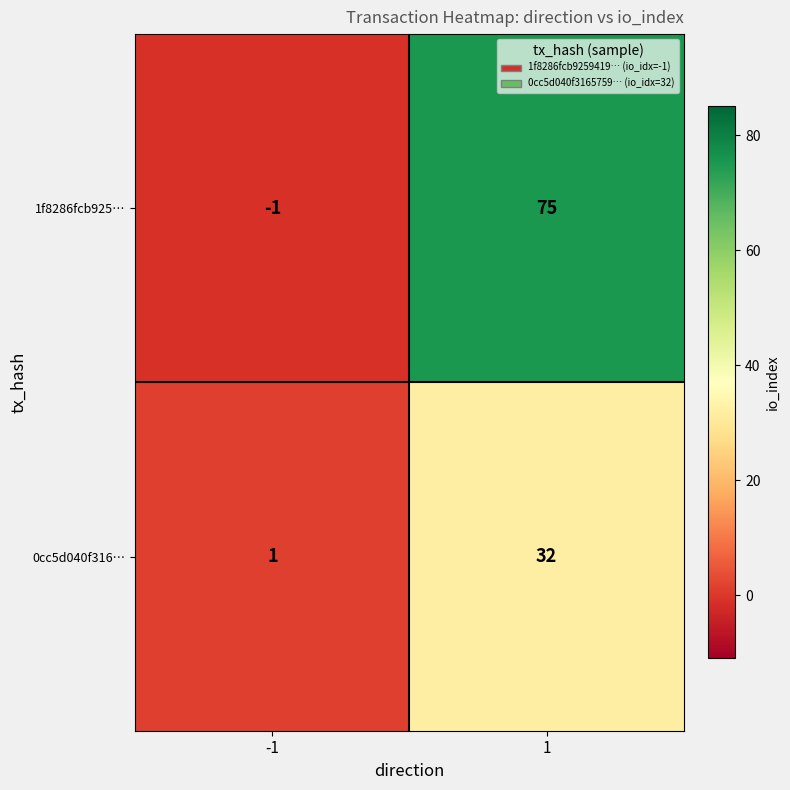

Is the value of 0cc5d040f316… at 1 greater than the value of 1f8286fcb925… at -1?

Yes